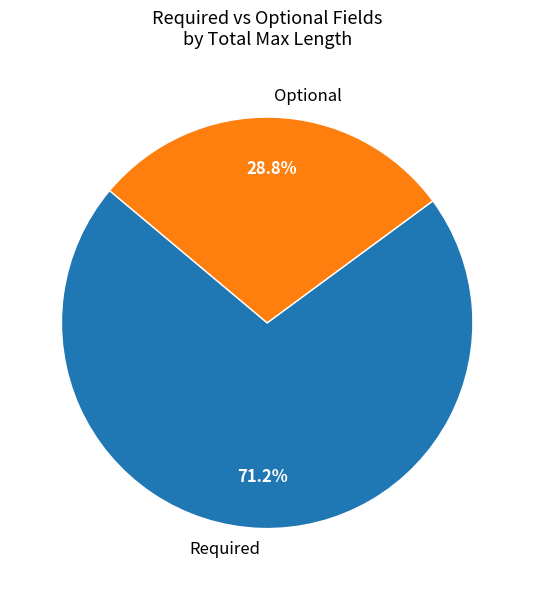

What is the smallest slice in the pie chart?

Optional